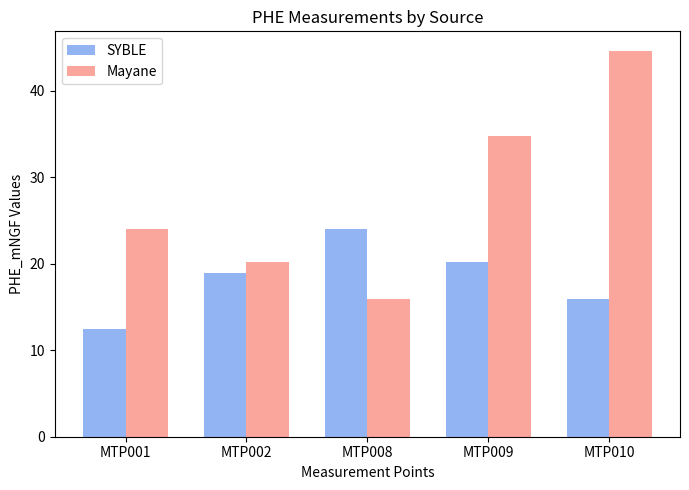

What is the average value of the Mayane series?

27.9